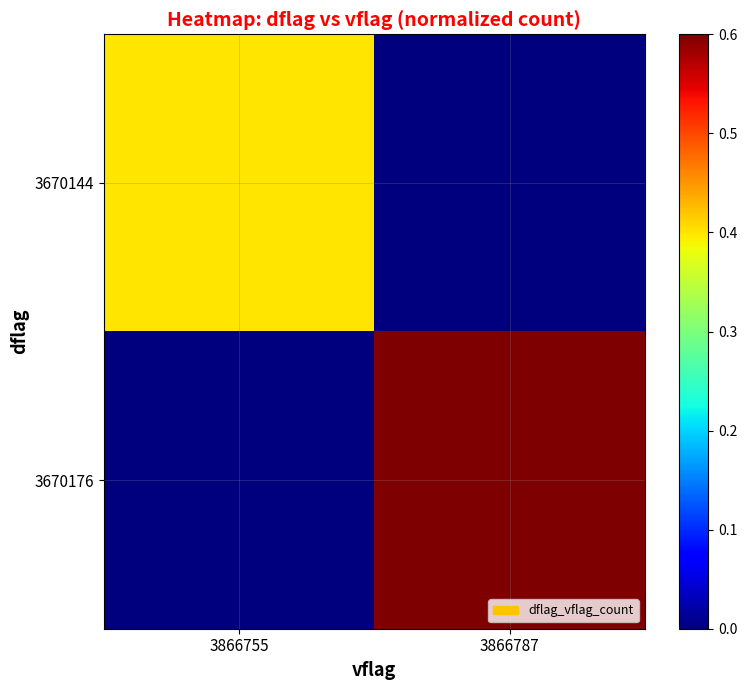

What is the spread (max minus min) of values at 3866787?

0.6